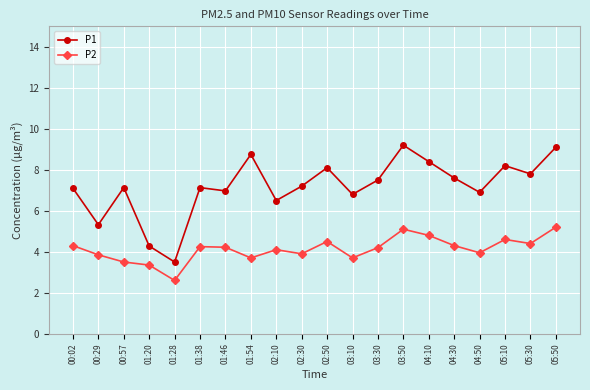

True or false: P2 has a value of 6.4 at 05:30.

False